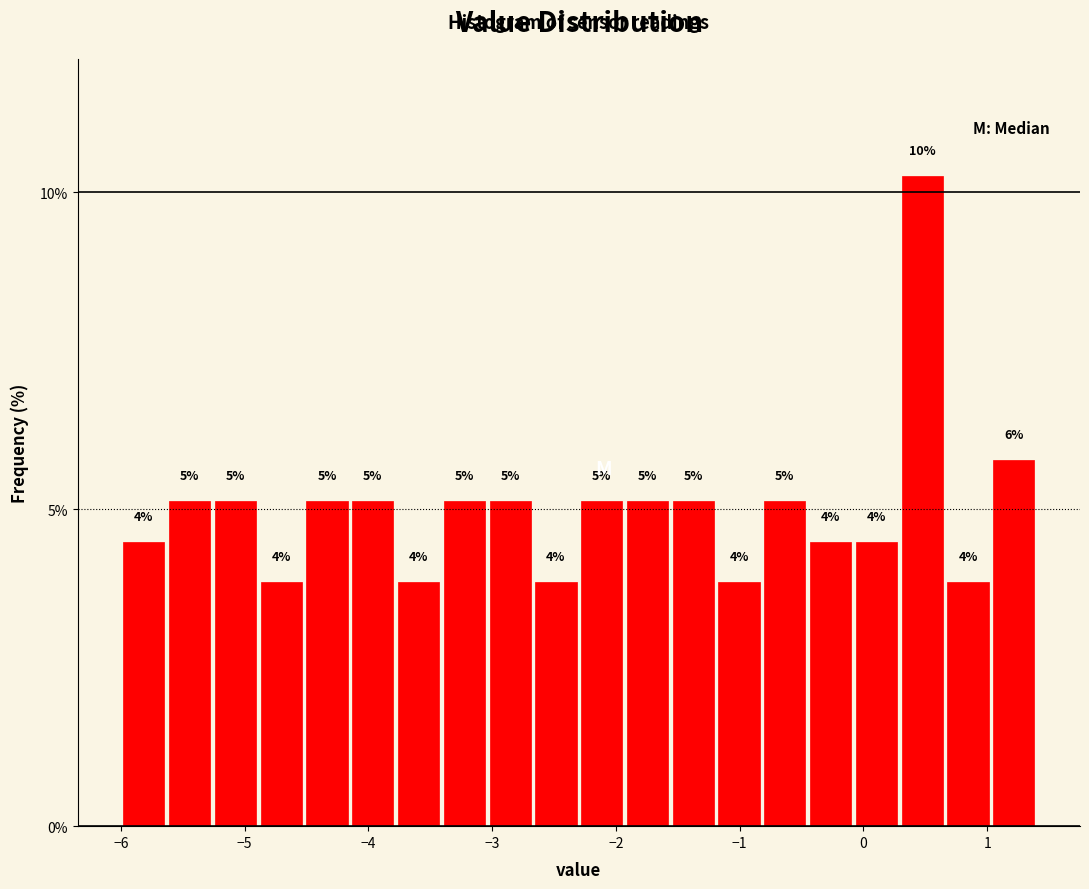

Around what value on the x-axis is the tallest bar? Give the approximate position of its centre, as read against the axis.

0.5